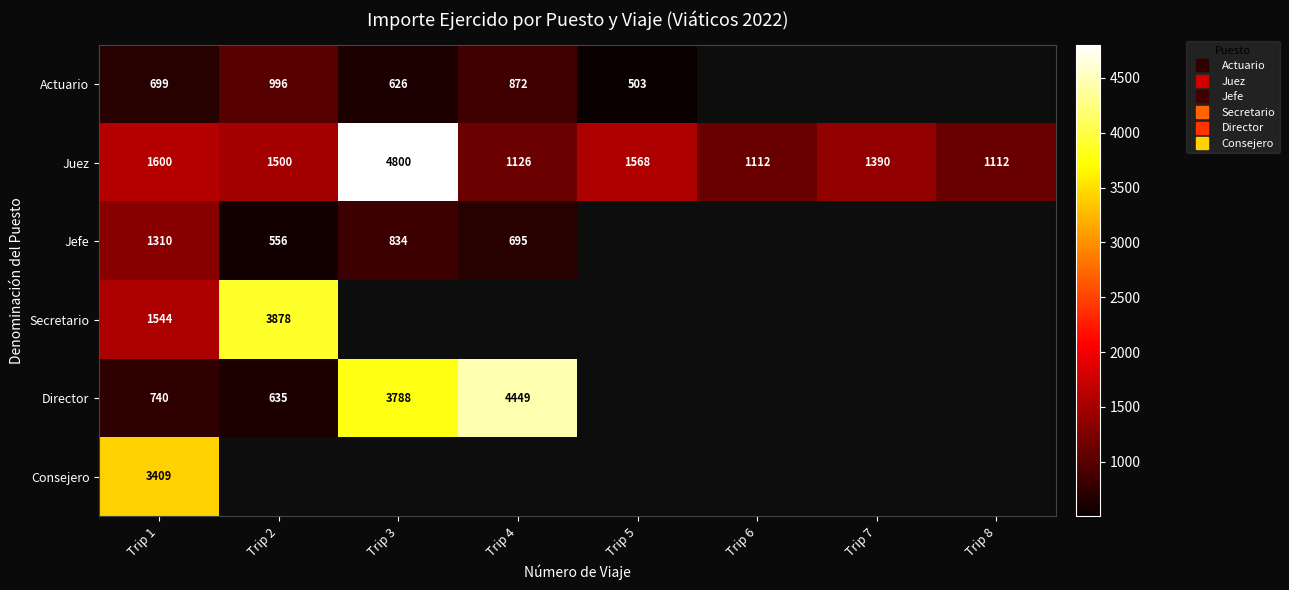

What is the total value across all series at Trip 1?

9302.0